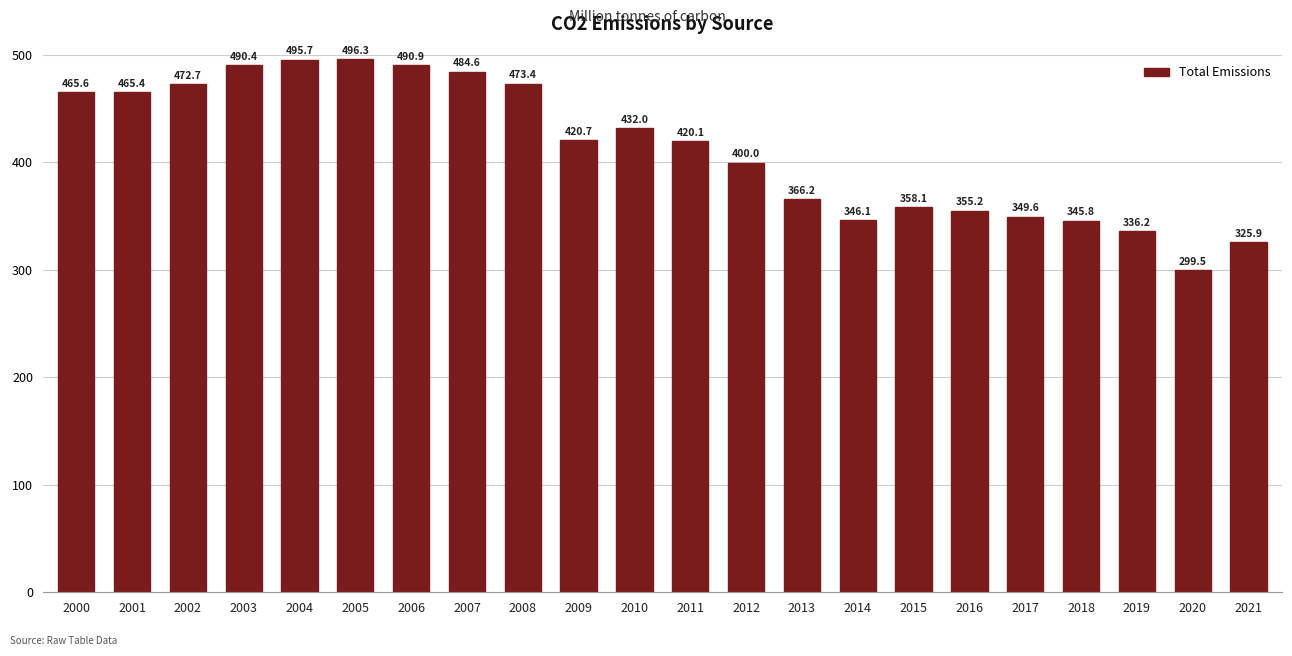

Reading left to right, list all the values displayed in this chart.

465.6	465.4	472.7	490.4	495.7	496.3	490.9	484.6	473.4	420.7	432.0	420.1	400.0	366.2	346.1	358.1	355.2	349.6	345.8	336.2	299.5	325.9